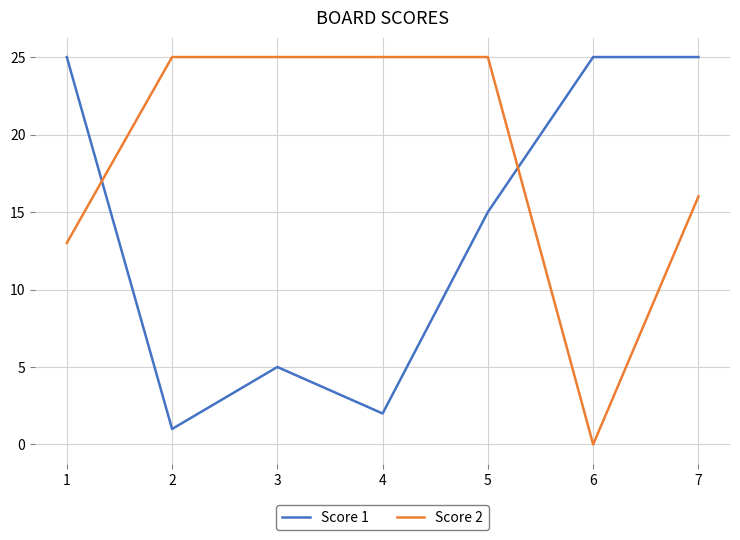

Reading left to right, extract all data points from this chart.

Score 1: 25	1	5	2	15	25	25
Score 2: 13	25	25	25	25	0	16